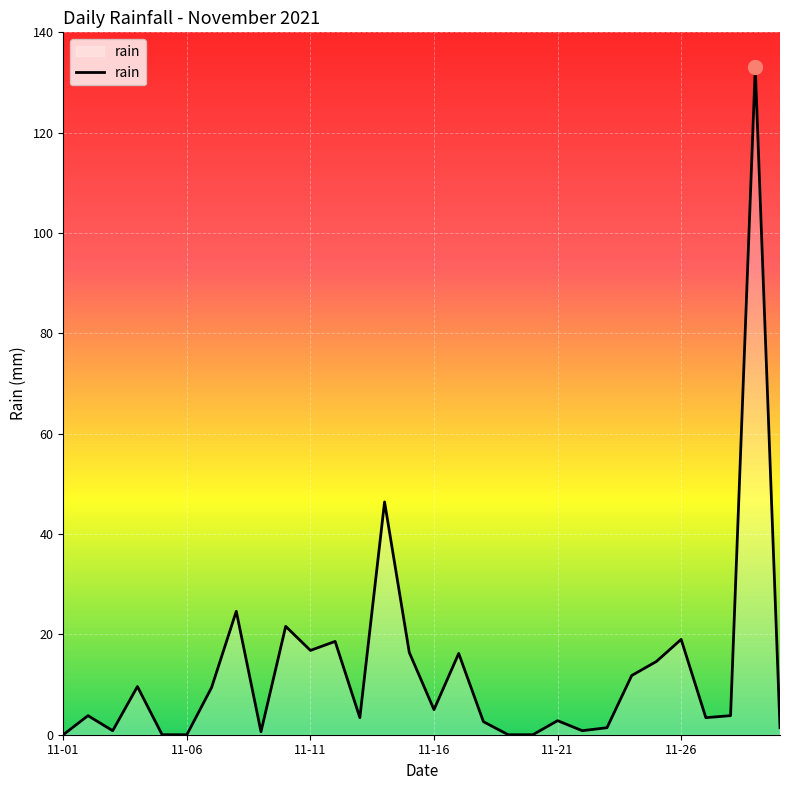

What is the greatest value displayed?

133.0